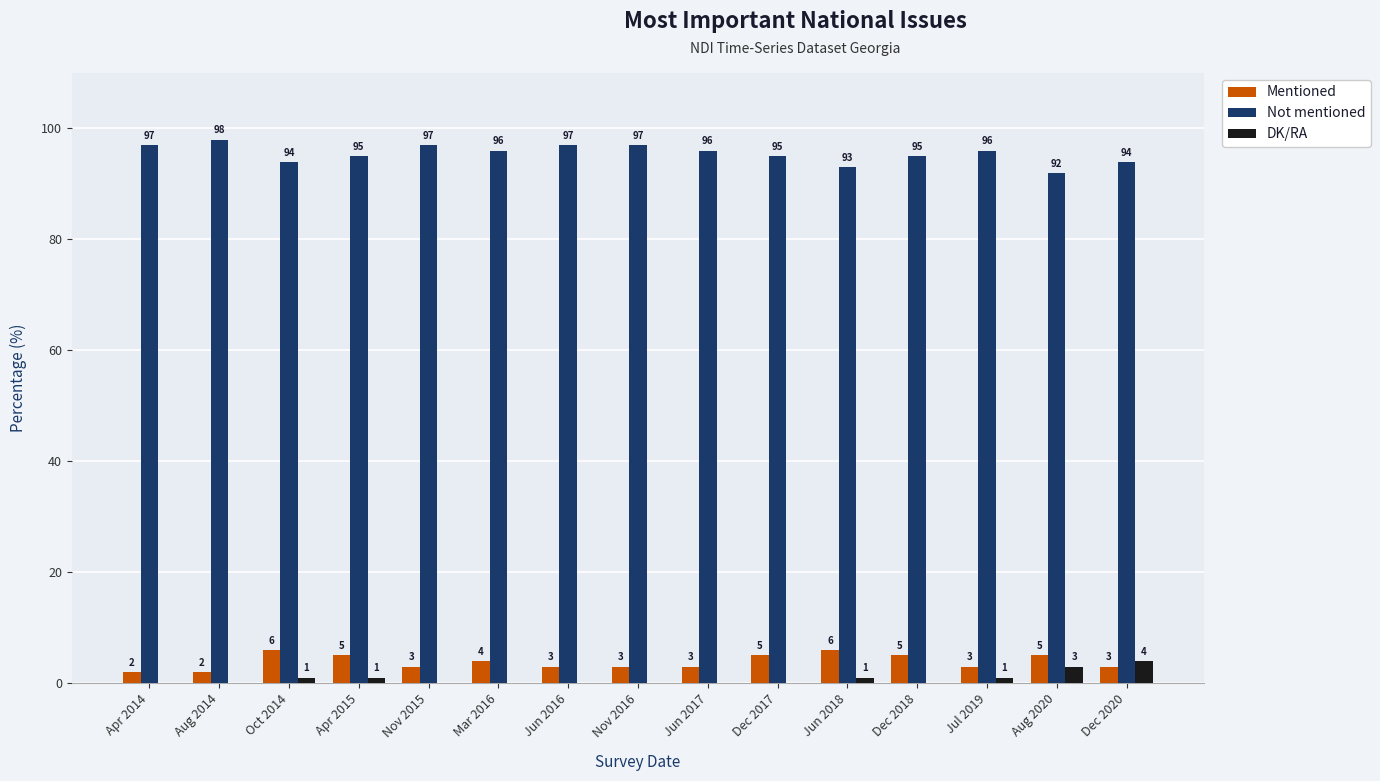

Which series has the largest total across all categories?

Not mentioned